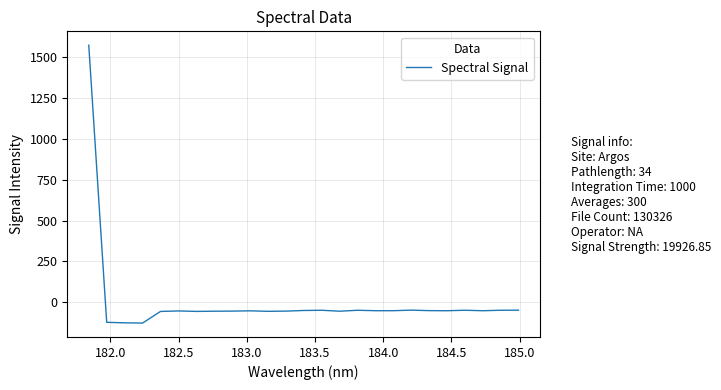

What is the maximum value shown in the chart?

1571.9